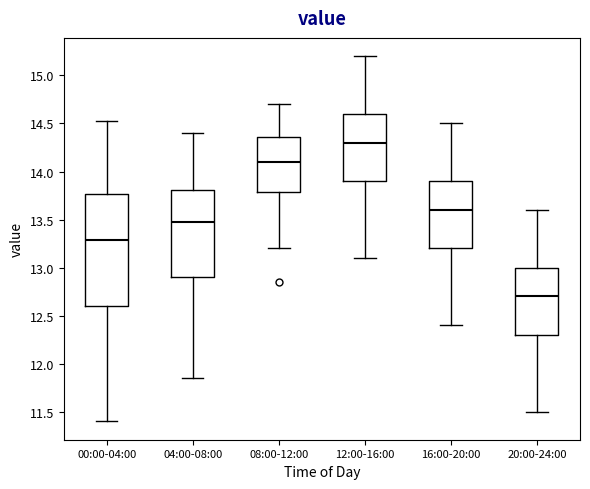

Where does the lower whisker of the box for 08:00-12:00 end on the y-axis? The values are not printed on the chart, so give them approximately, as read against the axis.

13.20